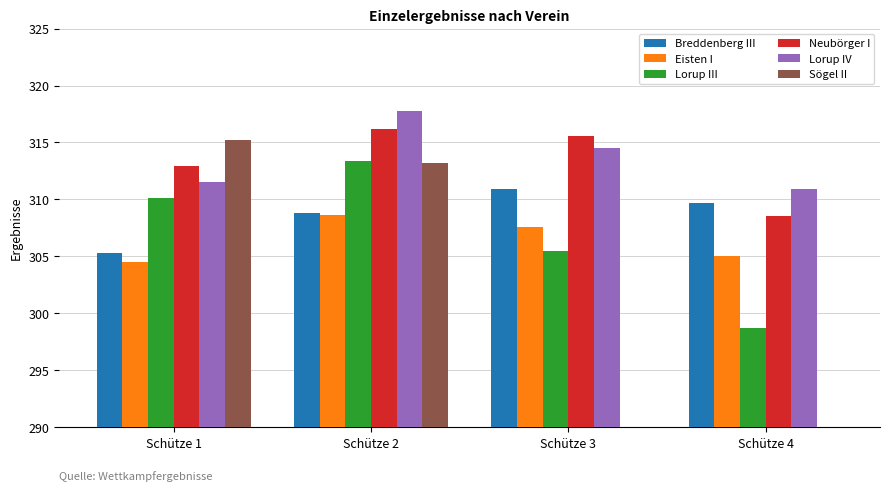

How many bars are there in each group?

6